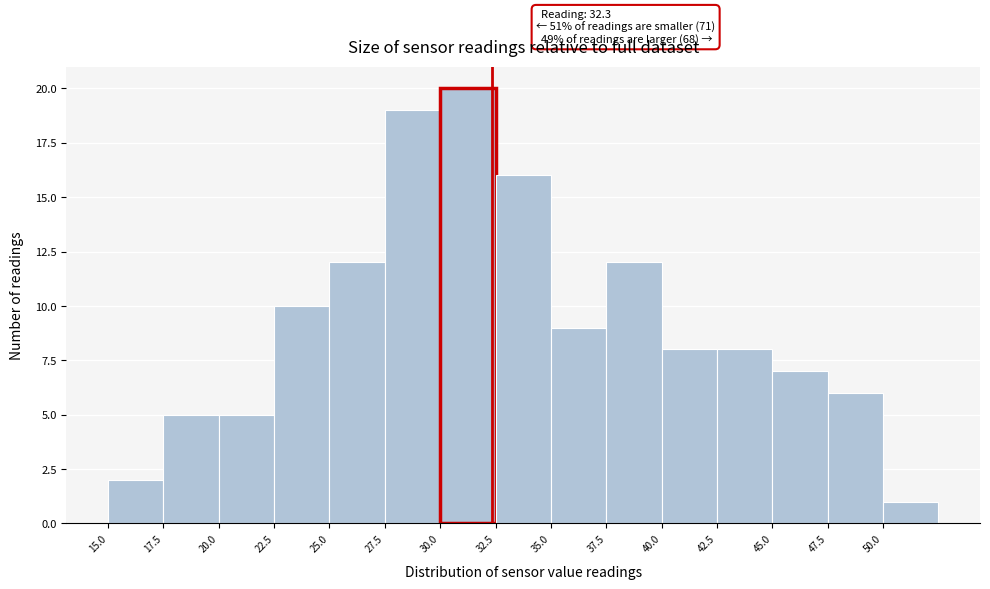

Over which range of the x-axis is the bar tallest?

30.0 to 32.5